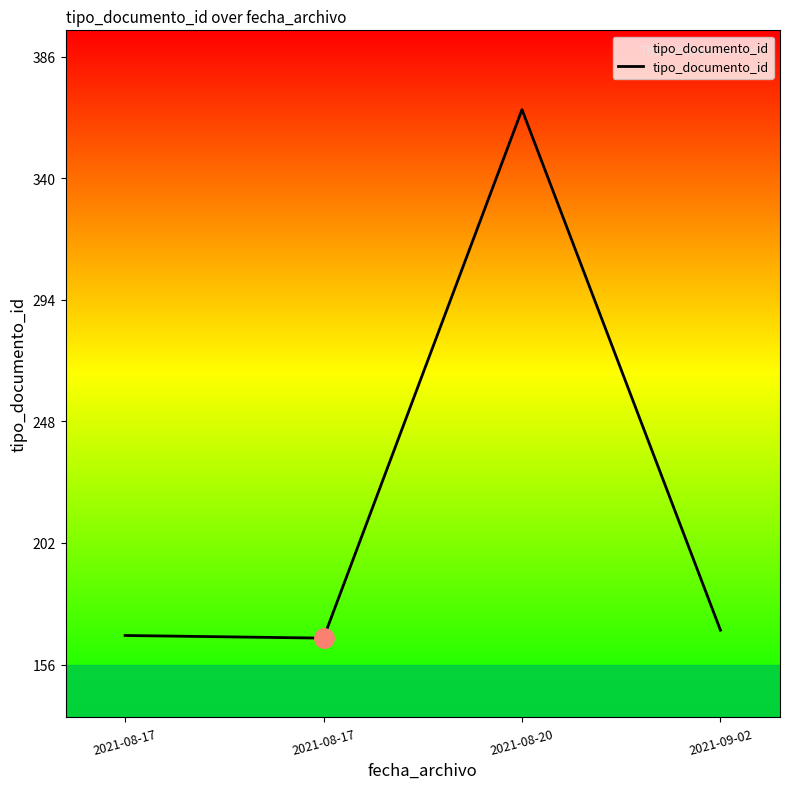

How many values are below 169?

2